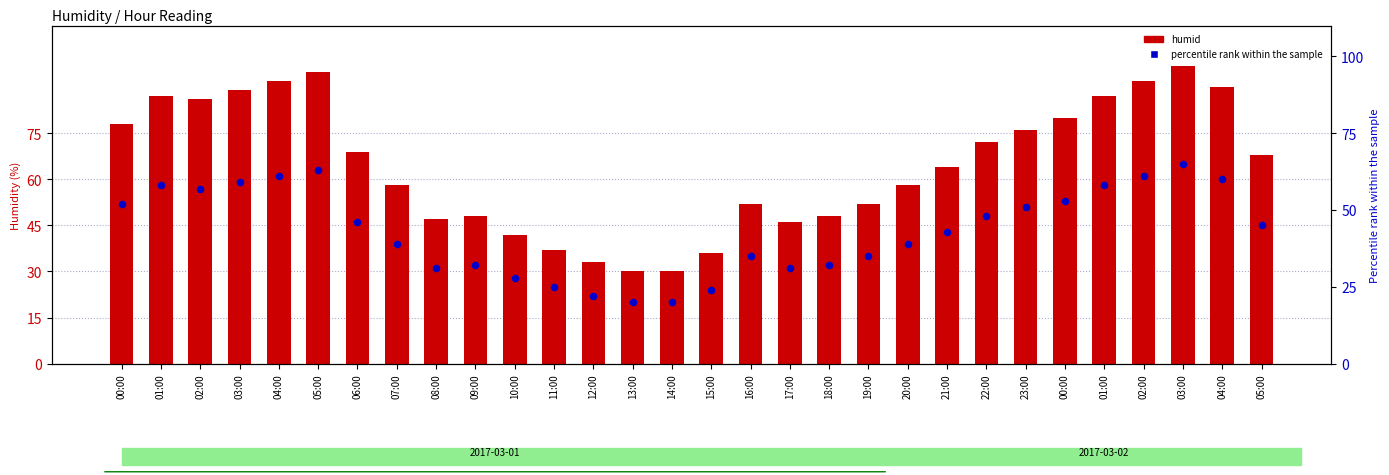

Which series reaches the minimum Y coordinate?

percentile rank within the sample